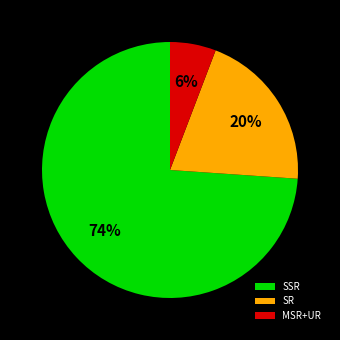

How many slices are in this pie chart?

3